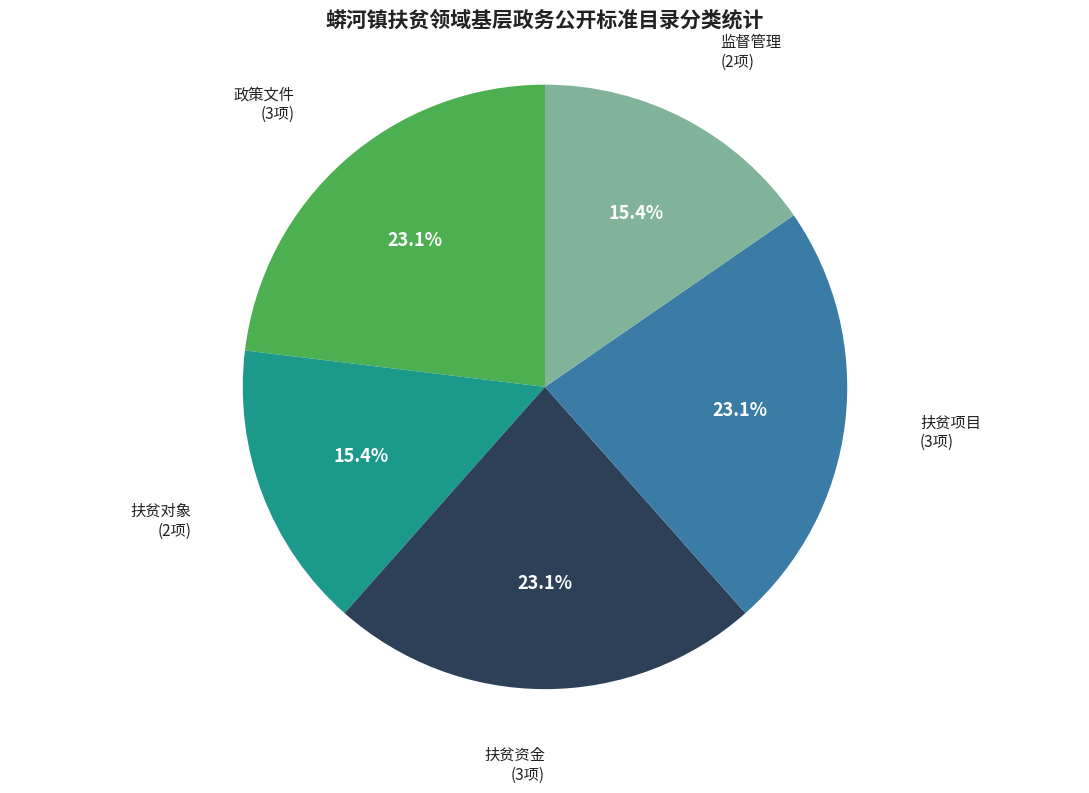

Which has a higher value, 监督管理 or 扶贫项目?

扶贫项目